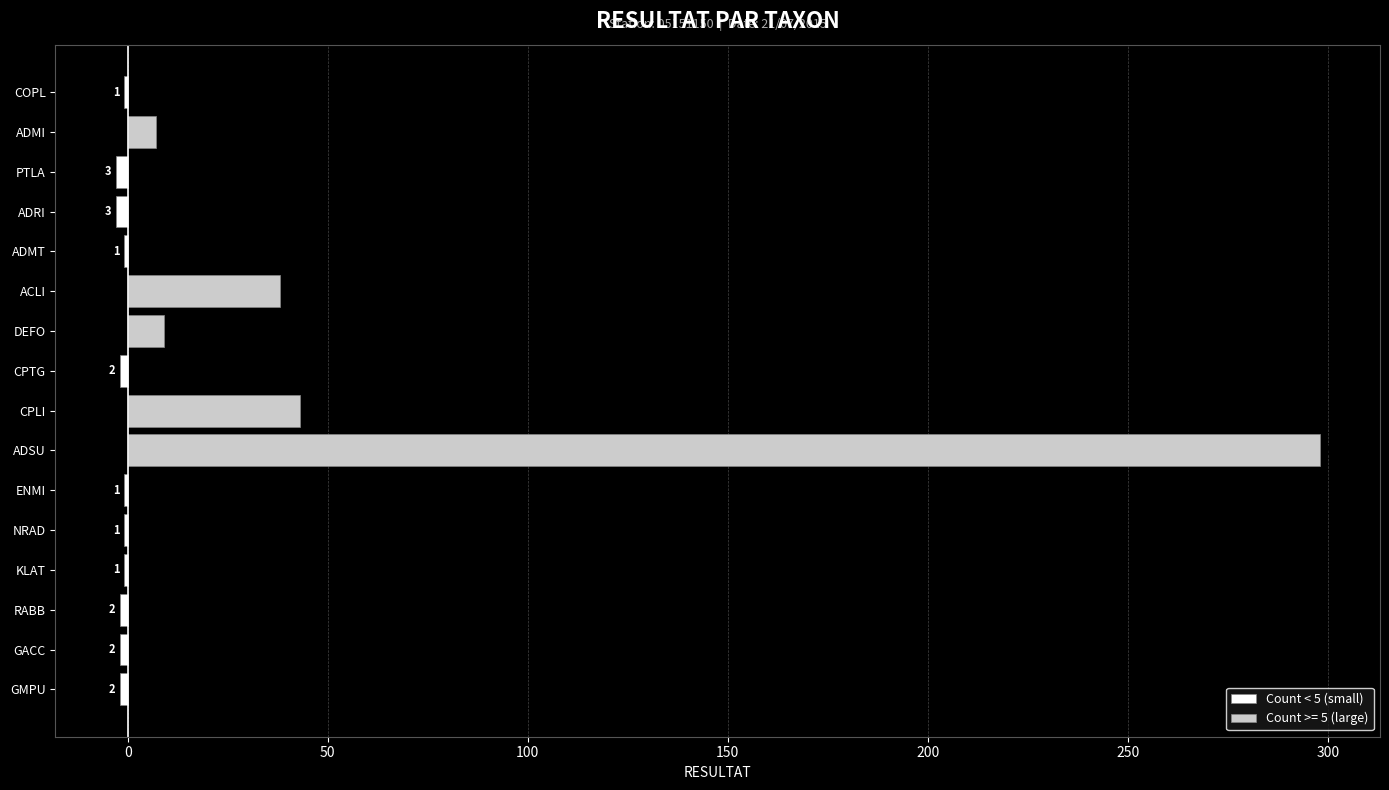

What is the smallest value displayed?

-3